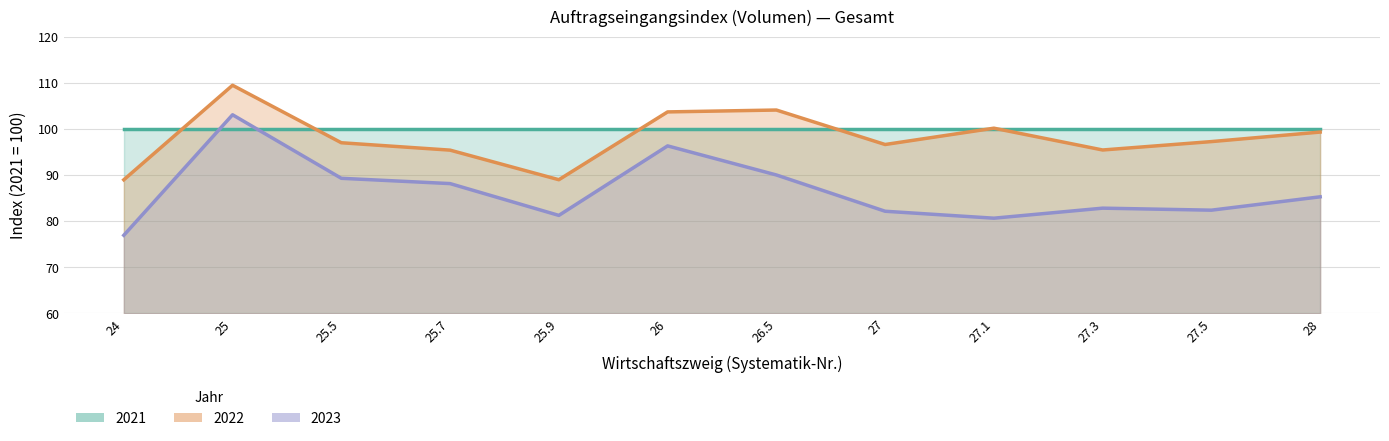

What is the average value of the 2023 series?

86.6